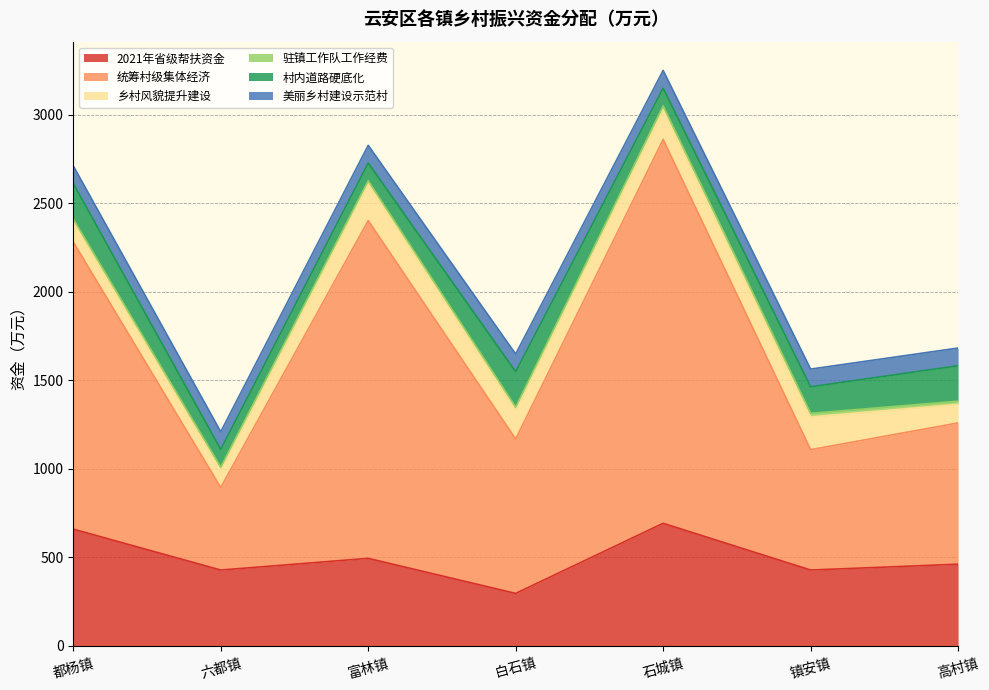

Which series has the largest total across all categories?

统筹村级集体经济